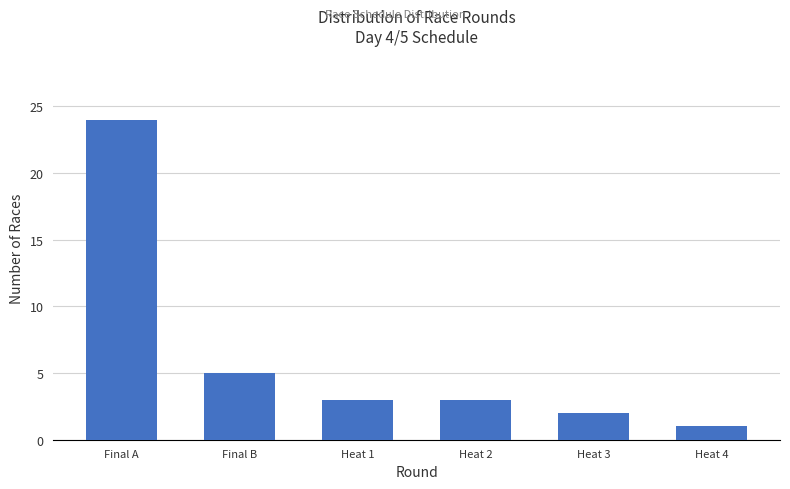

What is the maximum value shown in the chart?

24